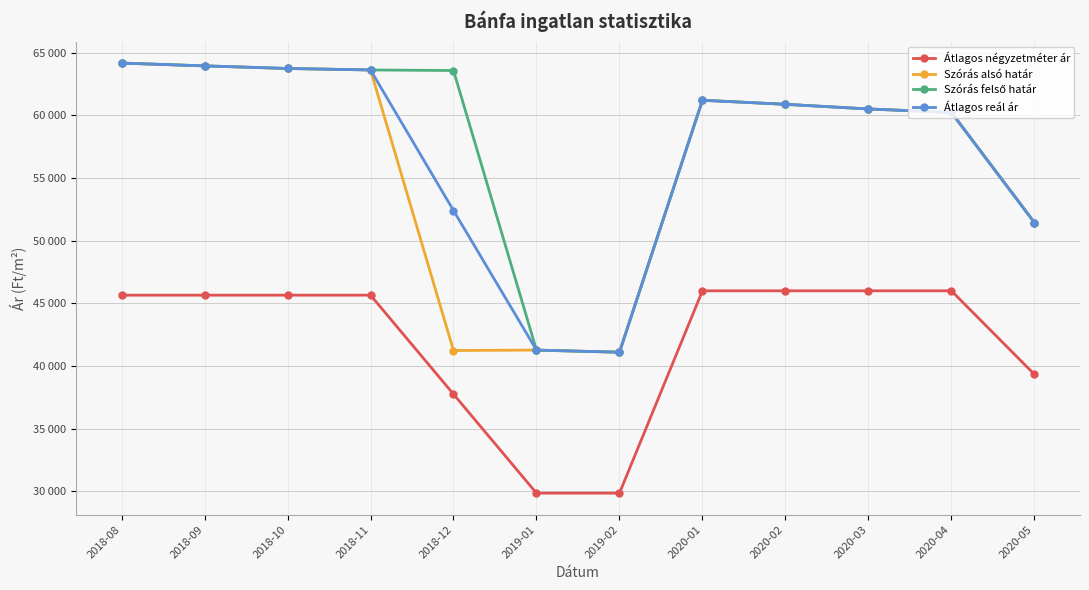

What is the lowest value of the Átlagos reál ár series?

41098